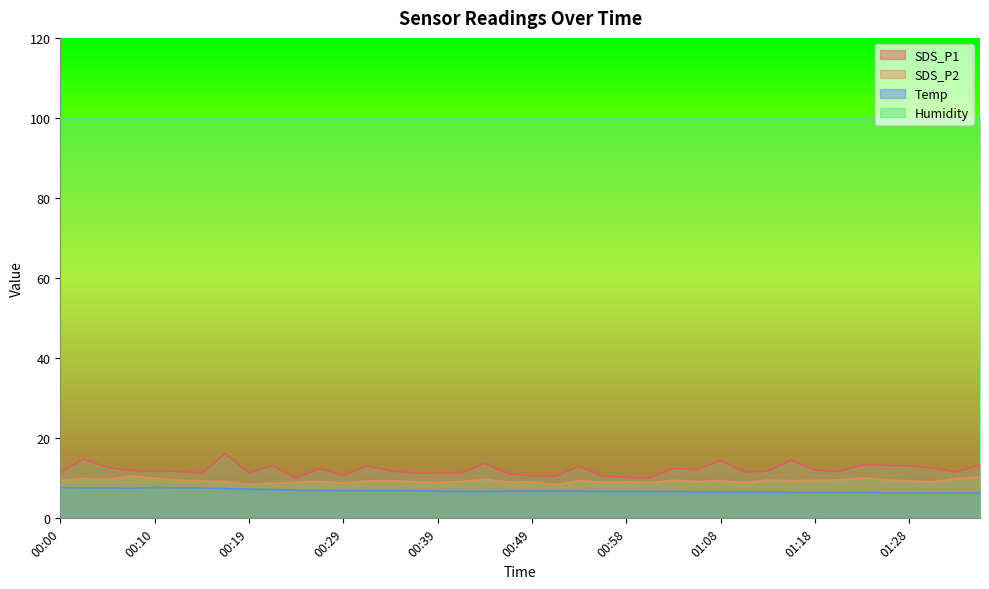

True or false: SDS_P1 and SDS_P2 cross at least once.

False